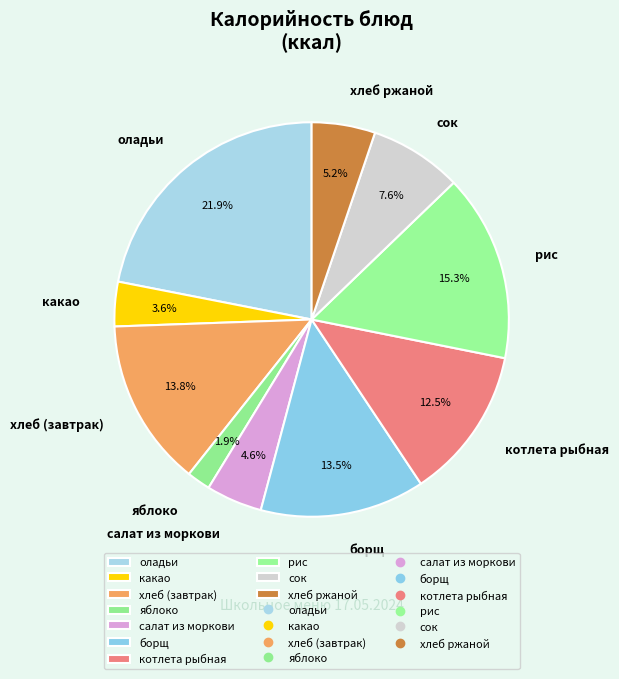

Which has a higher value, яблоко or какао?

какао